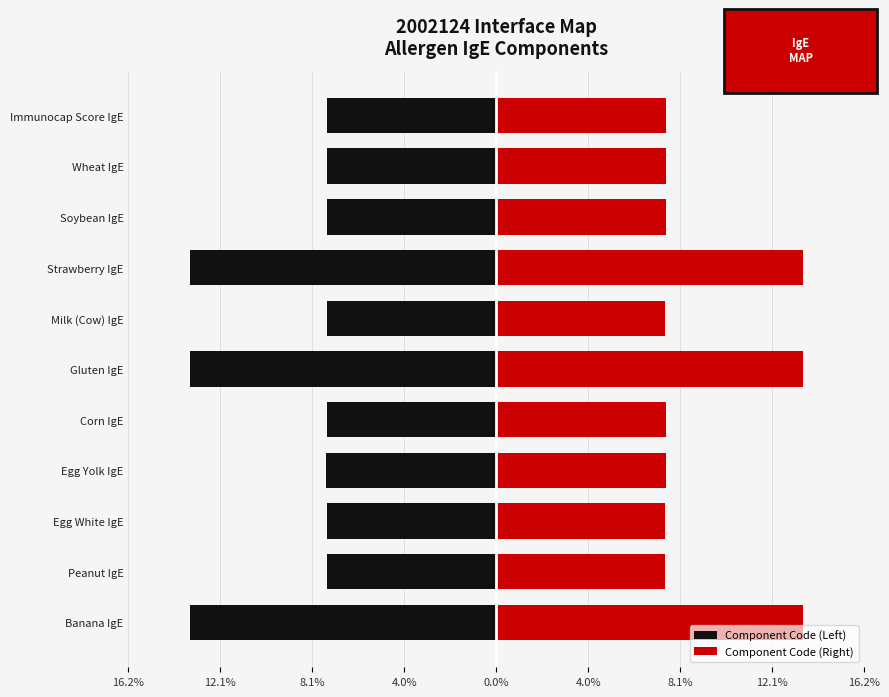

List the series in order of their overall mean, lowest first.

Component Code (Left), Component Code (Right)